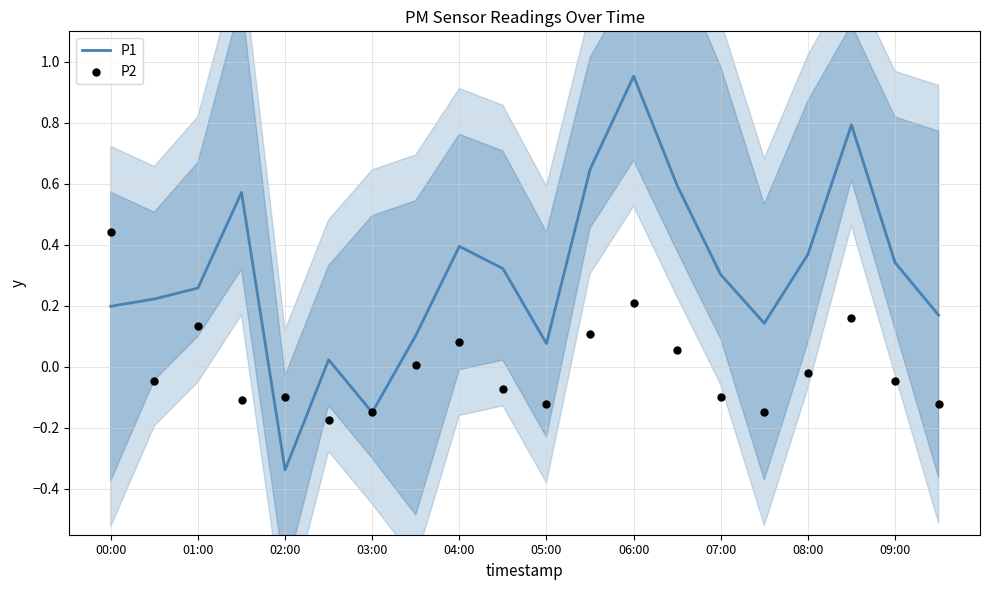

Which category has the highest value in the P1 series?

06:00